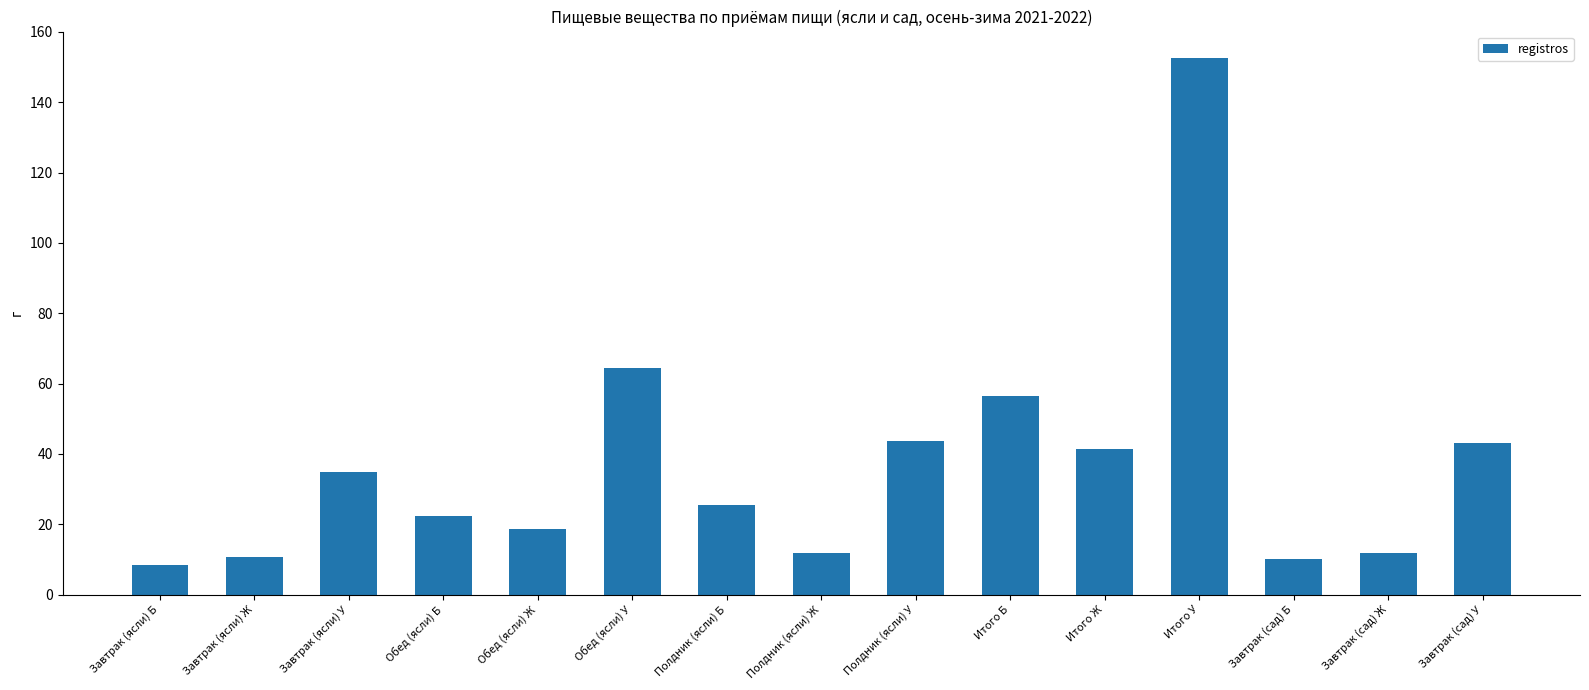

How many data points are less than 25?

7